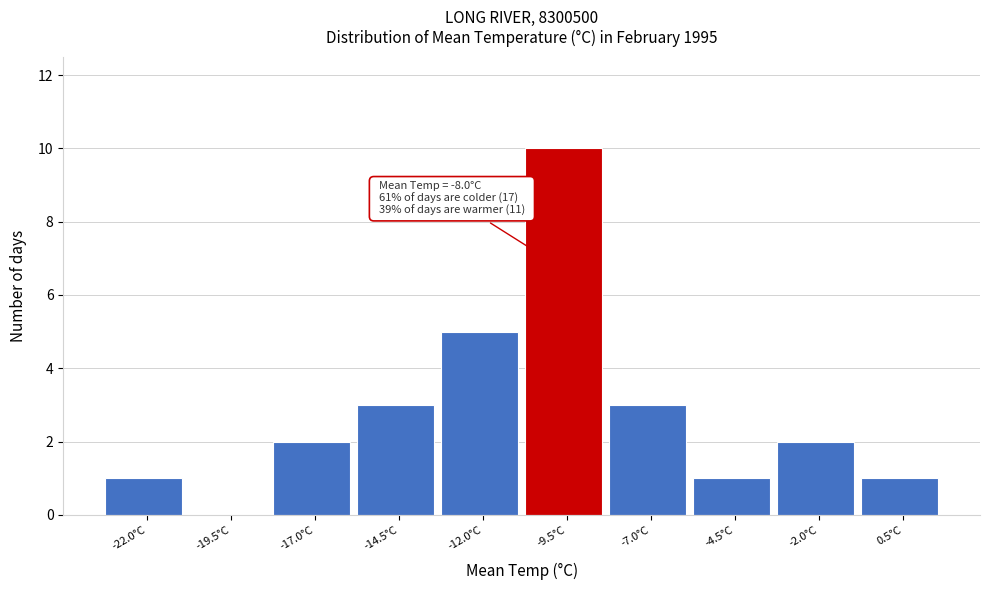

Reading left to right, extract all data points from this chart.

-22.0°C=1	-19.5°C=0	-17.0°C=2	-14.5°C=3	-12.0°C=5	-9.5°C=10	-7.0°C=3	-4.5°C=1	-2.0°C=2	0.5°C=1